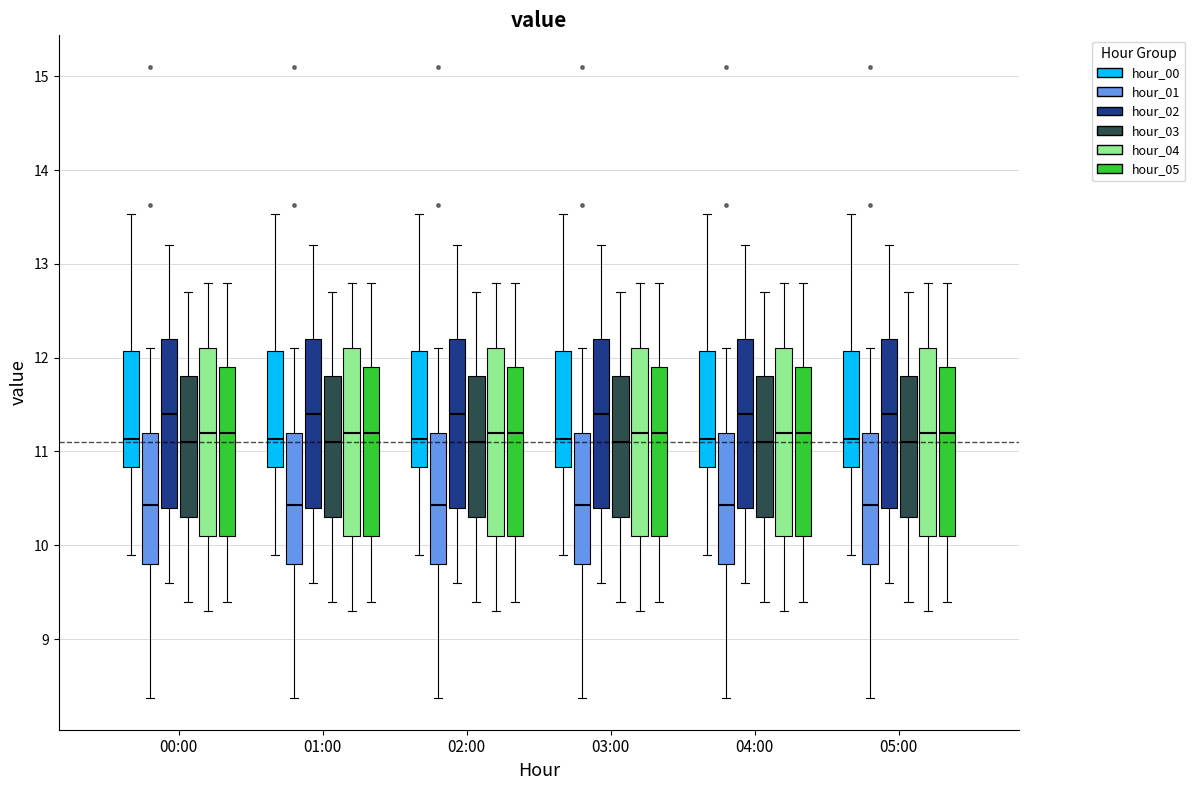

Where is the upper edge of the box for 00:00 (hour_03) on the y-axis? The values are not printed on the chart, so give them approximately, as read against the axis.

11.8